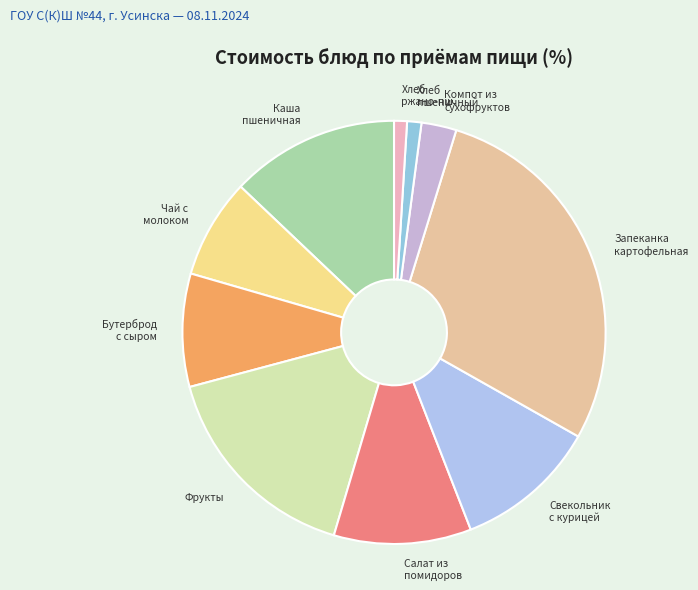

Does any single category account for the majority?

No